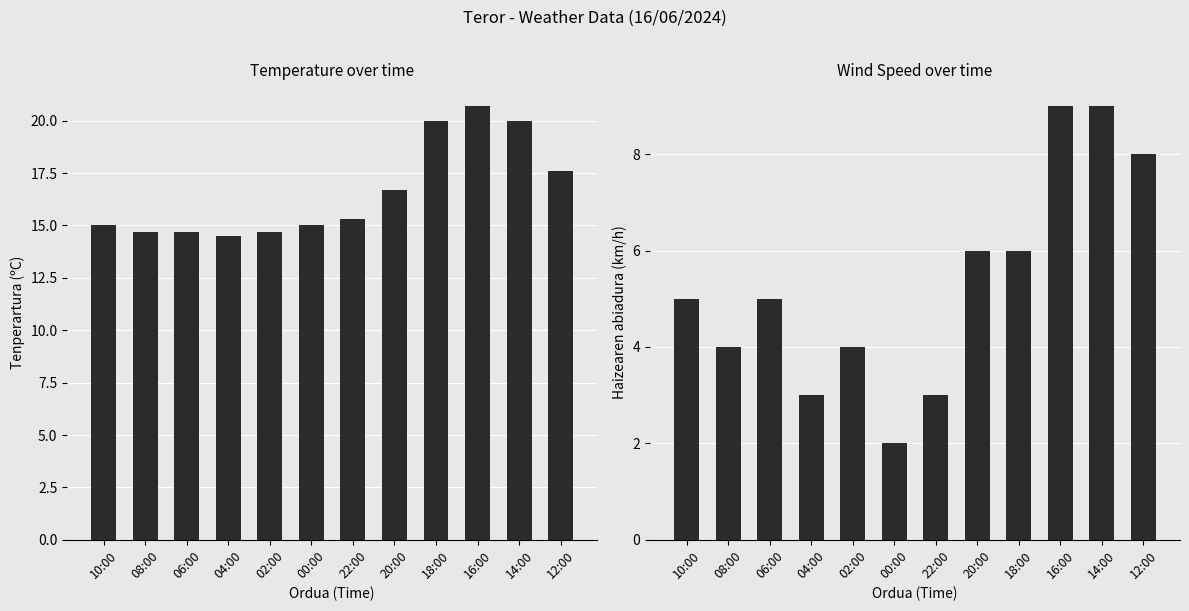

At which category is the sum across all series the highest?

16:00